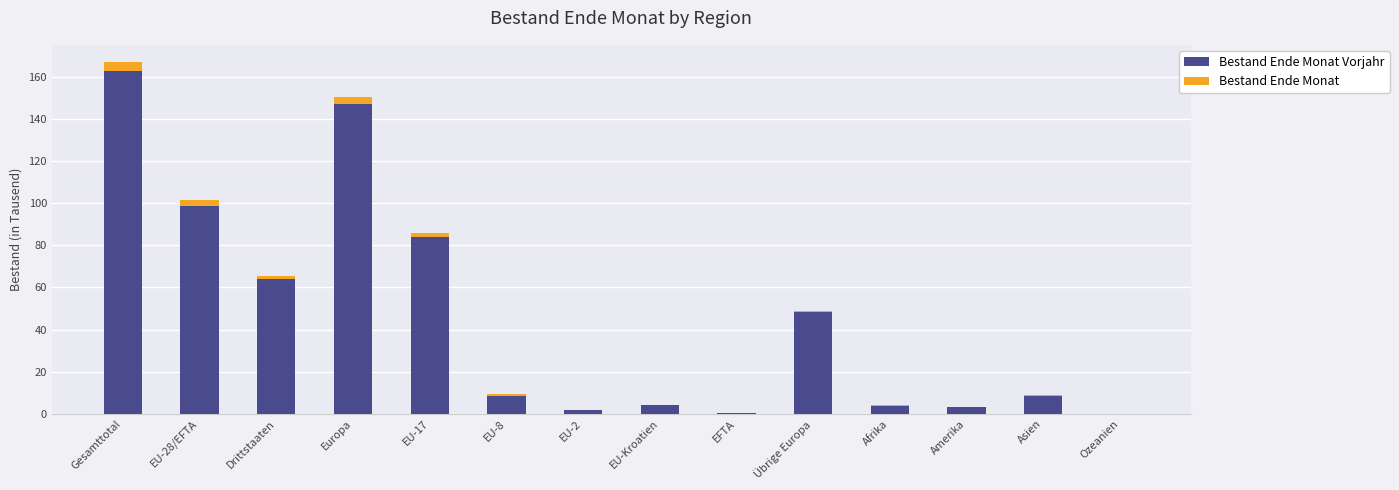

Reading left to right, what are all the values shown in this chart?

Bestand Ende Monat Vorjahr: 162.7	98.7	64.0	146.9	84.0	8.6	1.7	4.1	0.2	48.3	3.9	3.2	8.5	0.2
Bestand Ende Monat: 4.1	2.8	1.3	3.3	1.8	0.8	0.2	-0.0	0.0	0.5	0.4	0.0	0.4	0.0